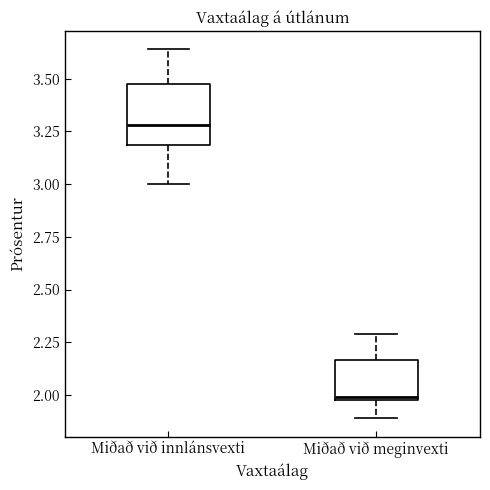

Where is the lower edge of the box for Miðað við meginvexti on the y-axis? The values are not printed on the chart, so give them approximately, as read against the axis.

2.00